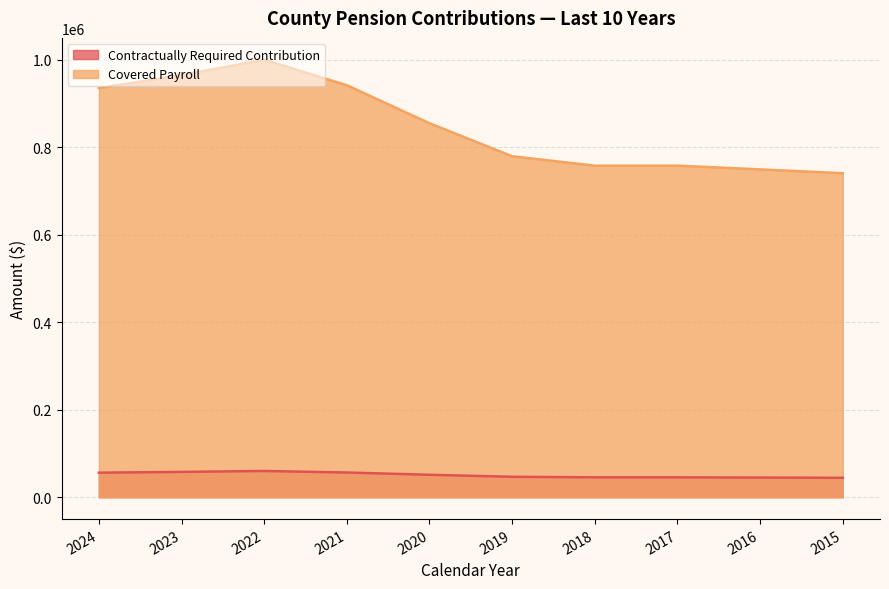

Rank the categories by Covered Payroll value from highest to lowest.

2022, 2023, 2021, 2024, 2020, 2019, 2017, 2018, 2016, 2015